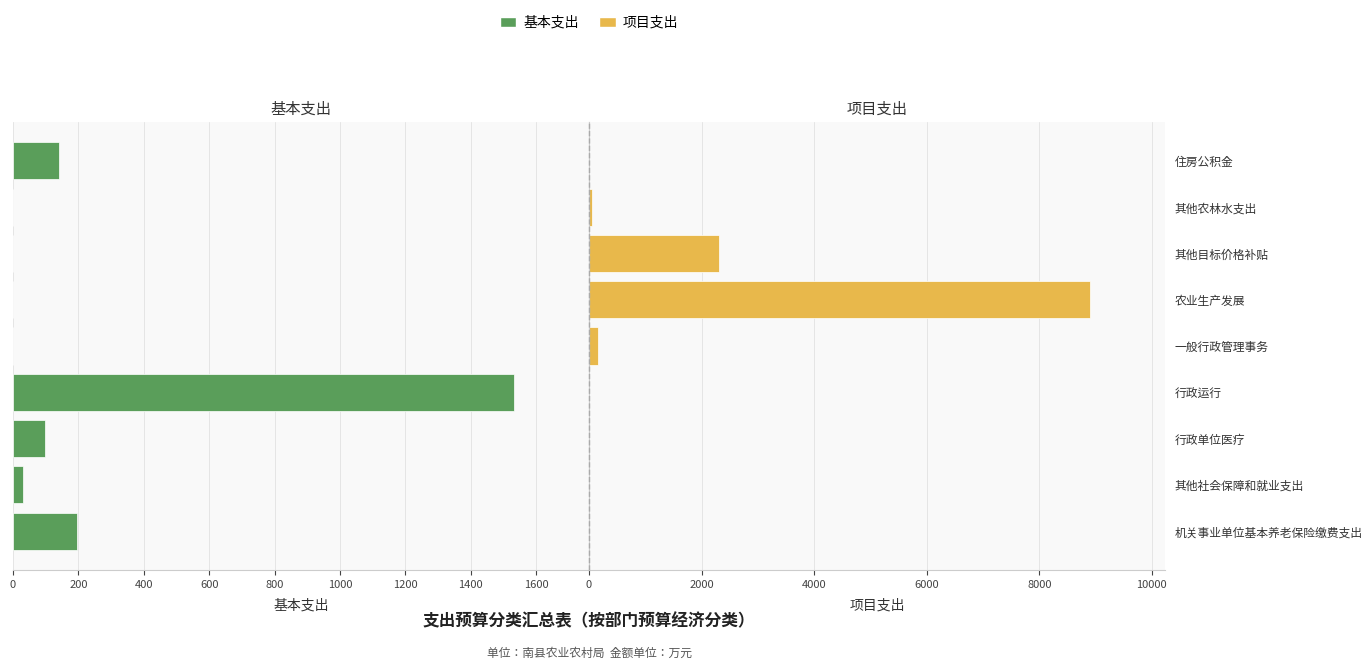

Which series has the largest total across all categories?

项目支出